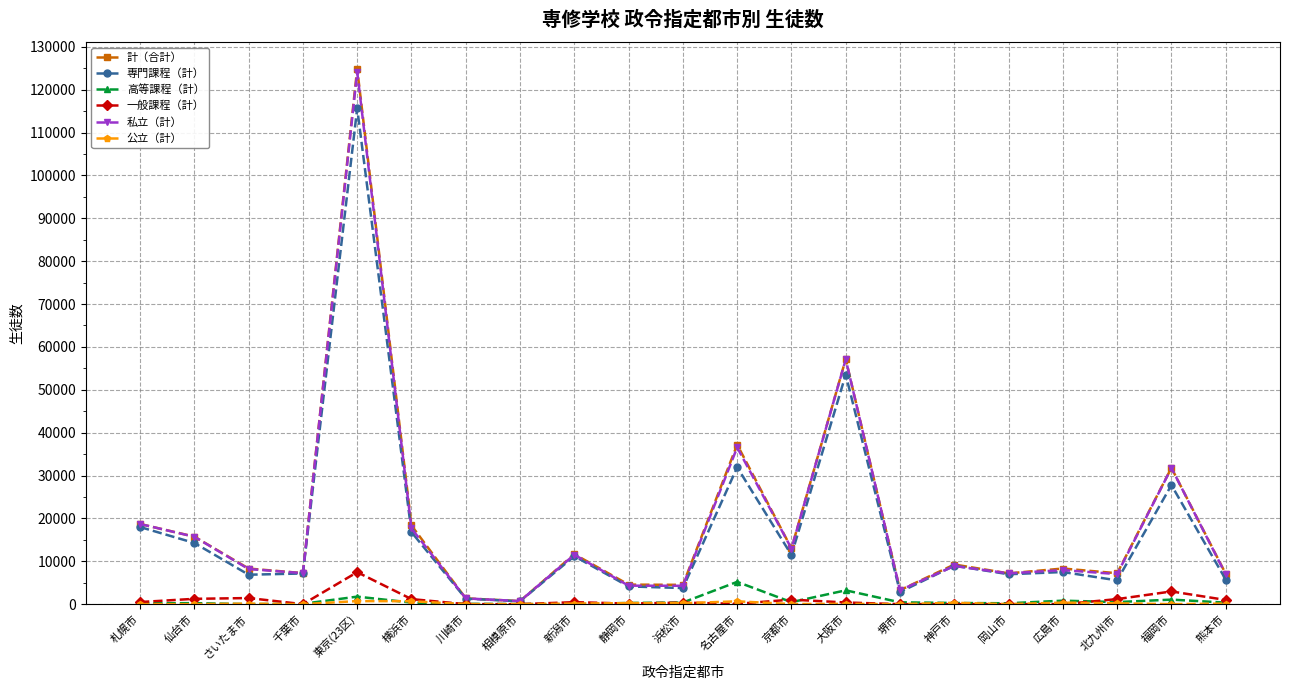

Is the value of 私立（計） at 福岡市 greater than the value of 一般課程（計） at 熊本市?

Yes